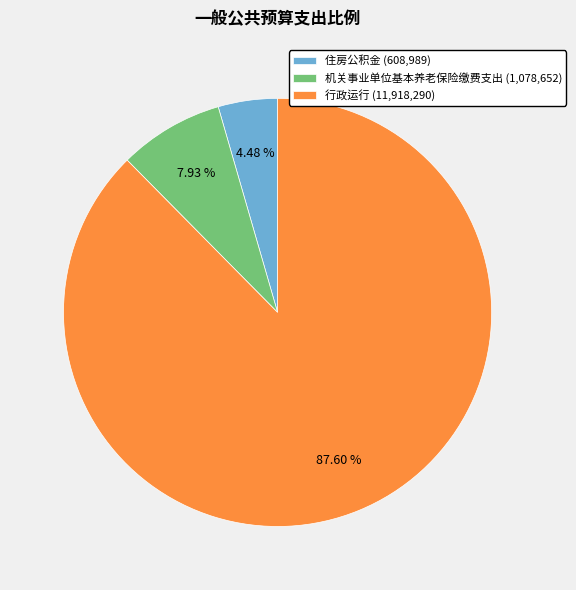

What is the largest slice in the pie chart?

行政运行